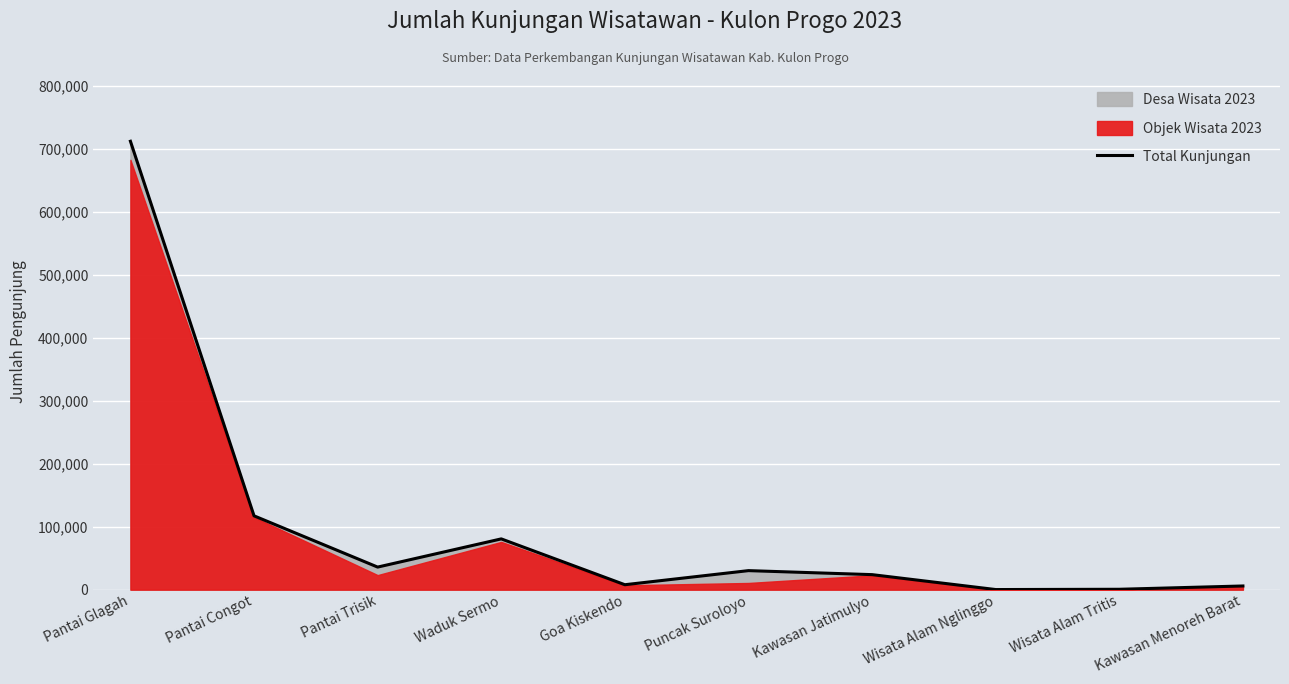

Rank the categories by value from lowest to highest.

Wisata Alam Nglinggo, Wisata Alam Tritis, Kawasan Menoreh Barat, Goa Kiskendo, Kawasan Jatimulyo, Puncak Suroloyo, Pantai Trisik, Waduk Sermo, Pantai Congot, Pantai Glagah